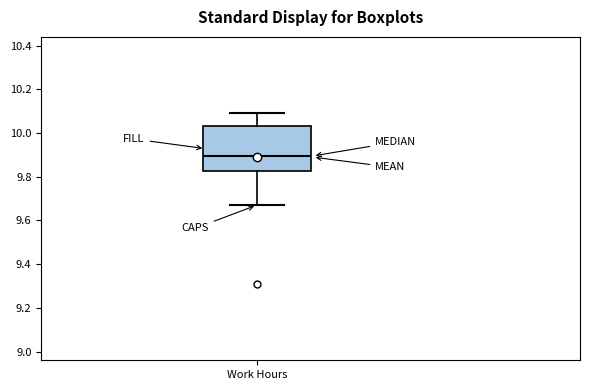

Transcribe this box plot: give where the median line is, the range the box spans, and where the two whiskers end, as read against the y-axis. The values are not printed on the chart, so give them approximately, as read against the axis.

median 9.90, box 9.82 to 10.04, whiskers 9.68 to 10.10